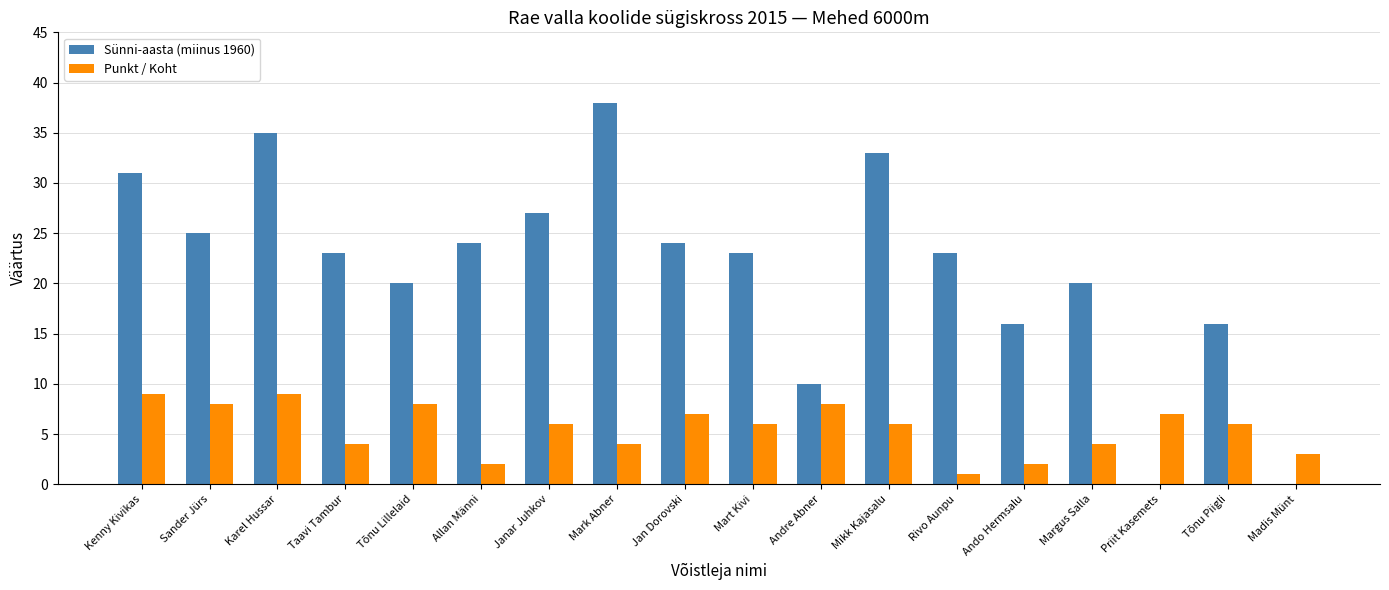

What is the sum of the Punkt / Koht values at Priit Kasemets and Sander Jürs?

15